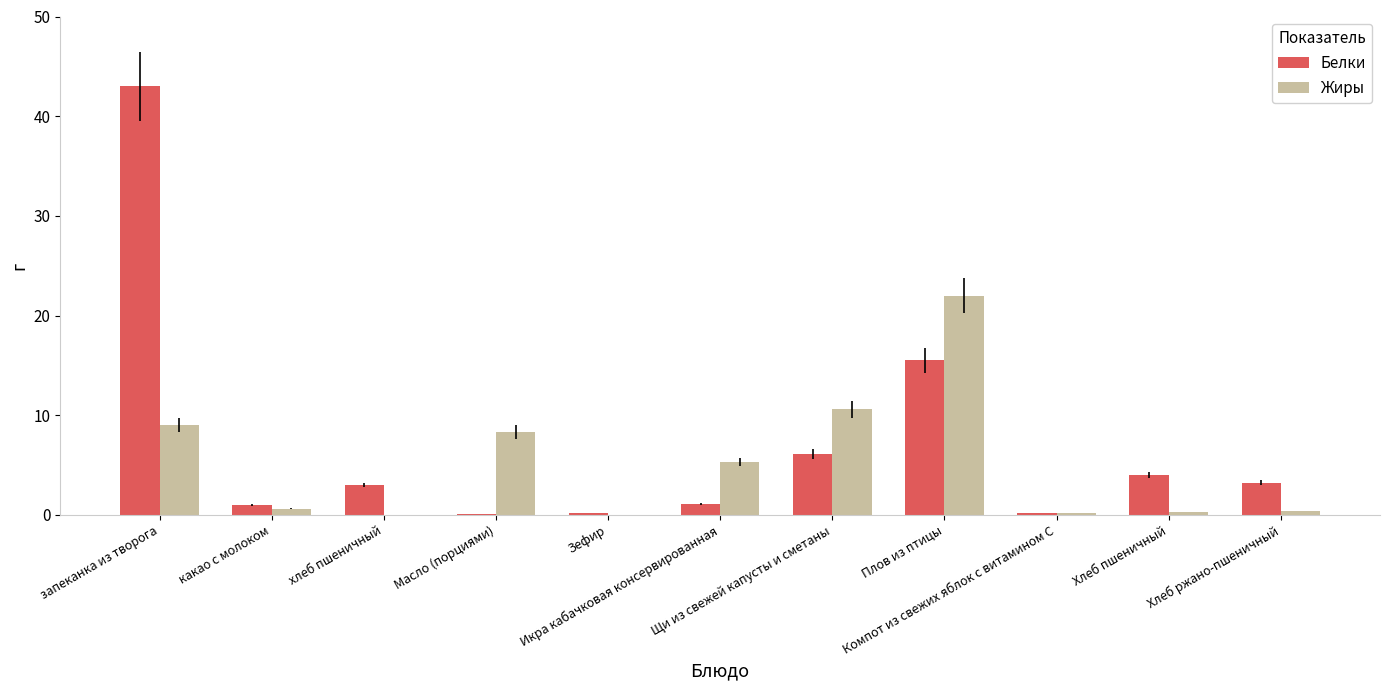

Are the bars grouped side by side (vs. stacked)?

Yes